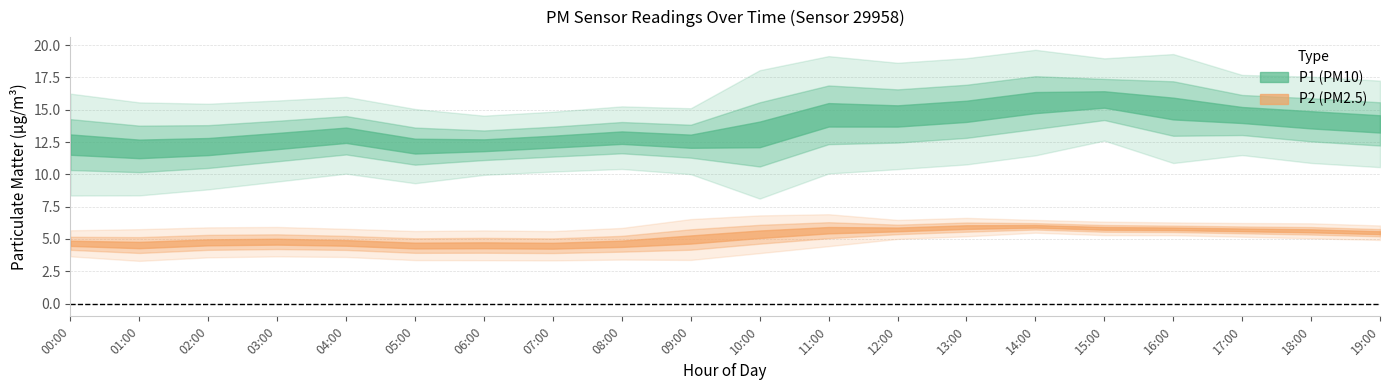

True or false: P2 has a value of 2.2 at 08.

False